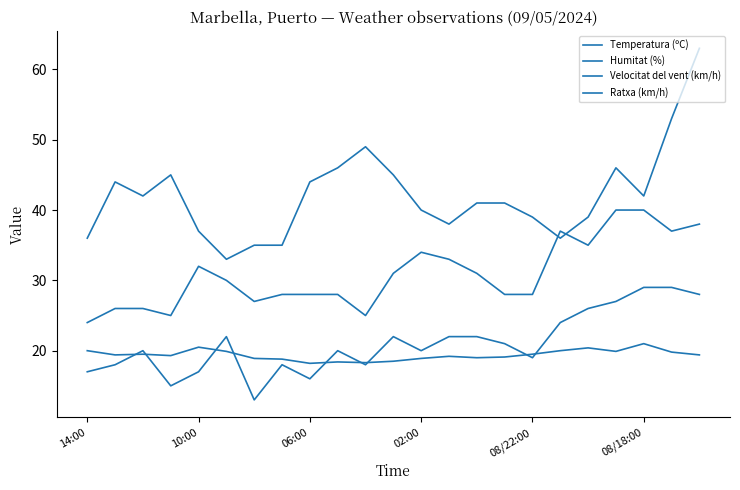

How many distinct data groups are displayed?

4